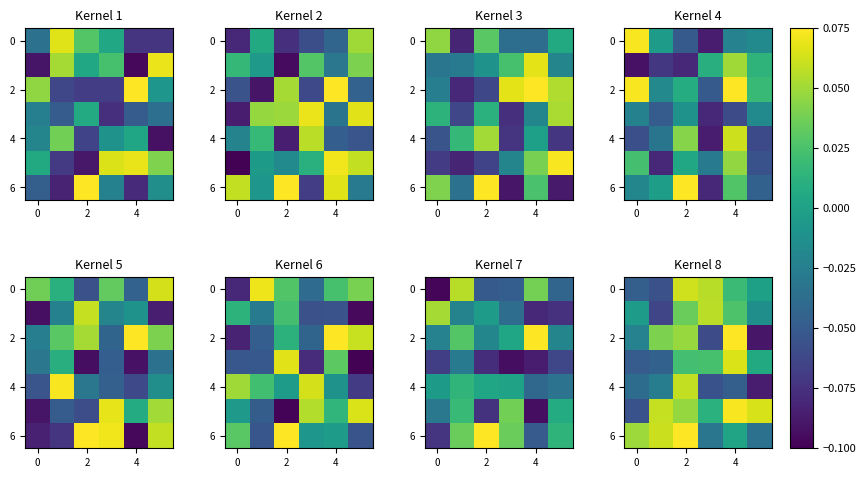

How many categories are shown in the chart?

6